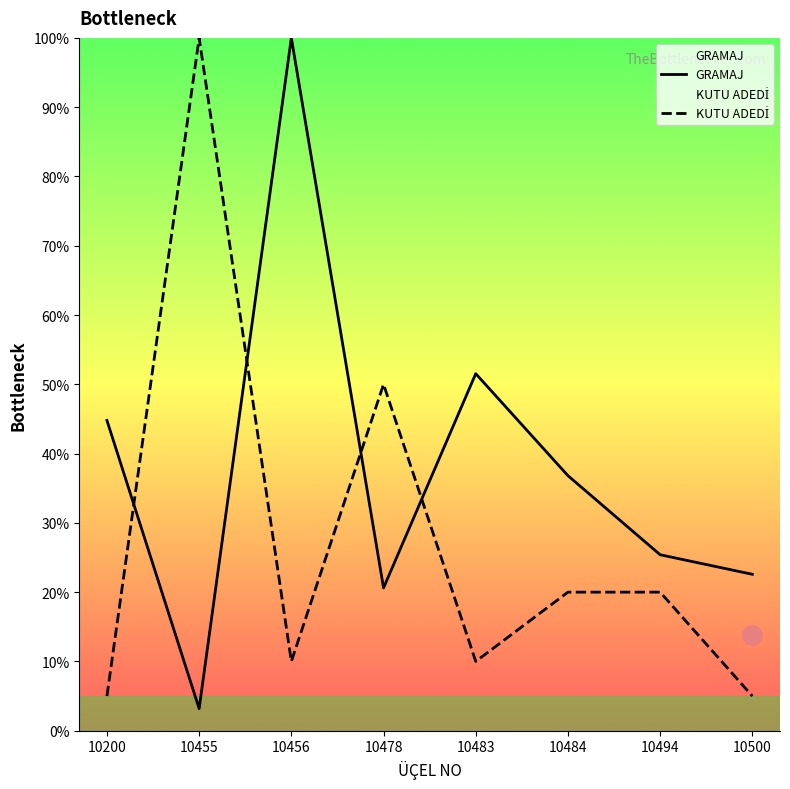

Between 10483 and 10500, which series saw the biggest shift?

GRAMAJ